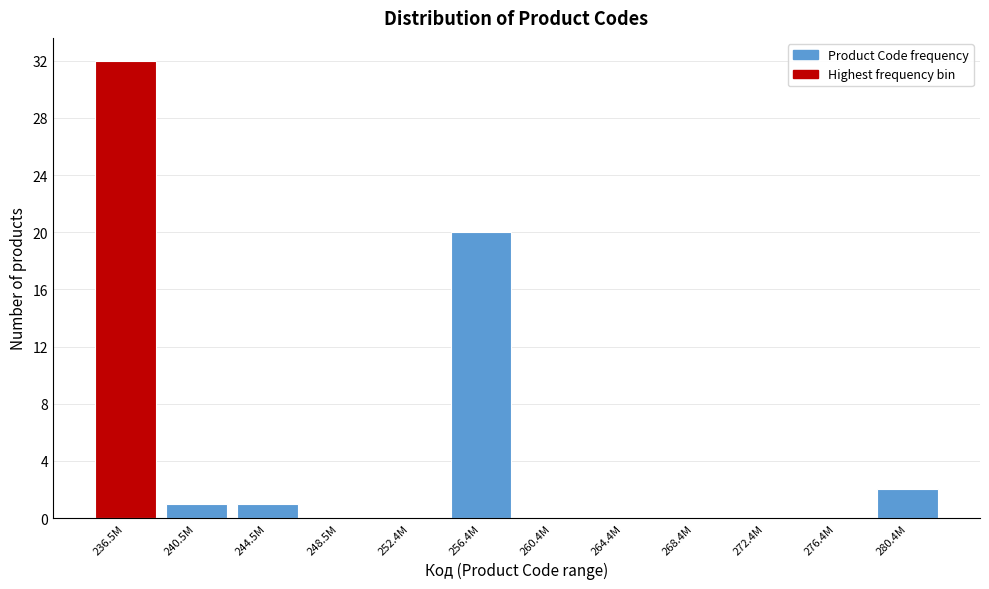

Reading right to left, extract all data points from this chart.

280.4M=2	276.4M=0	272.4M=0	268.4M=0	264.4M=0	260.4M=0	256.4M=20	252.4M=0	248.5M=0	244.5M=1	240.5M=1	236.5M=32